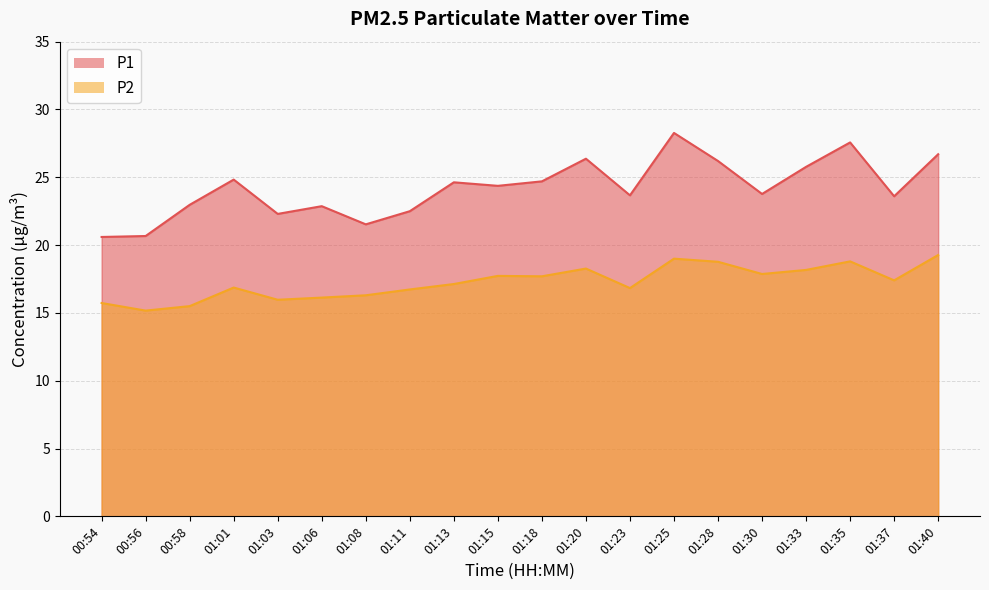

List the series in order of their overall mean, highest first.

P1, P2